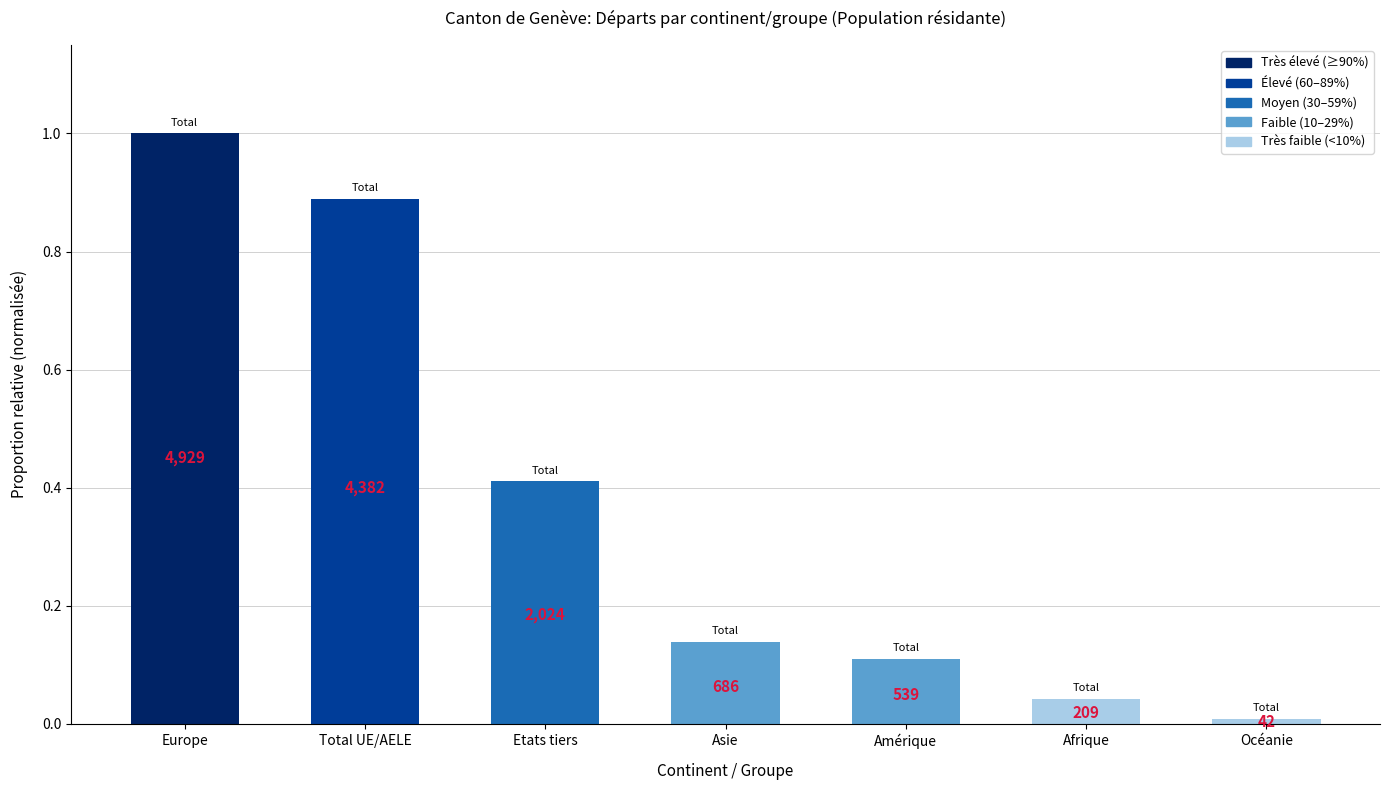

What is the sum of the values at Afrique and Total UE/AELE?

0.9